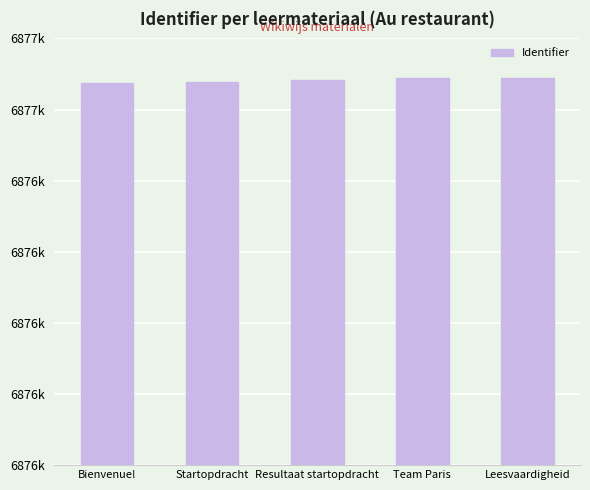

What is the approximate value at Team Paris, to the nearest 10?

6877090